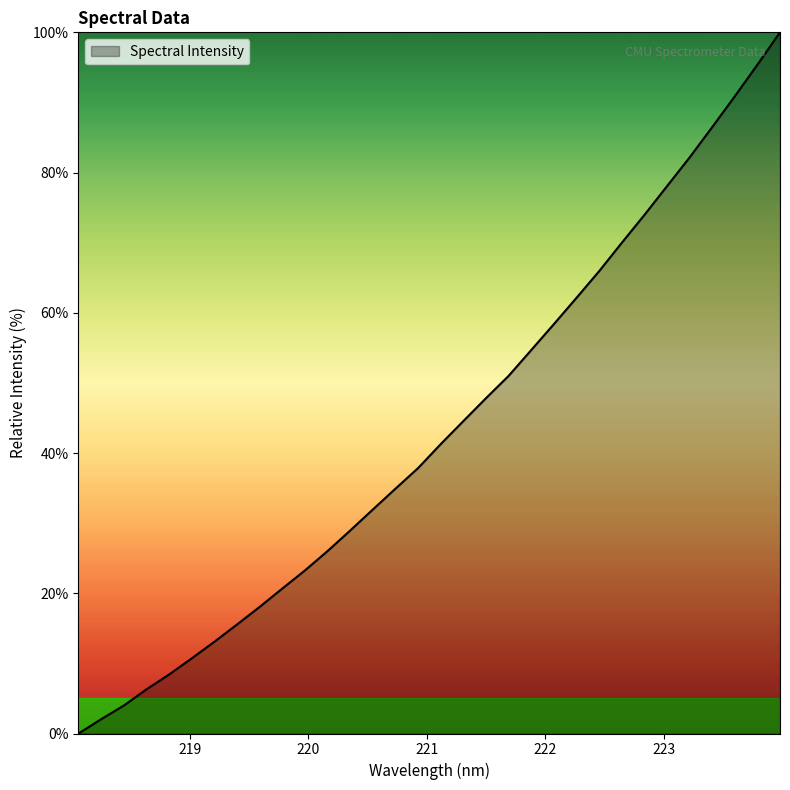

Does the chart have visible grid lines?

No